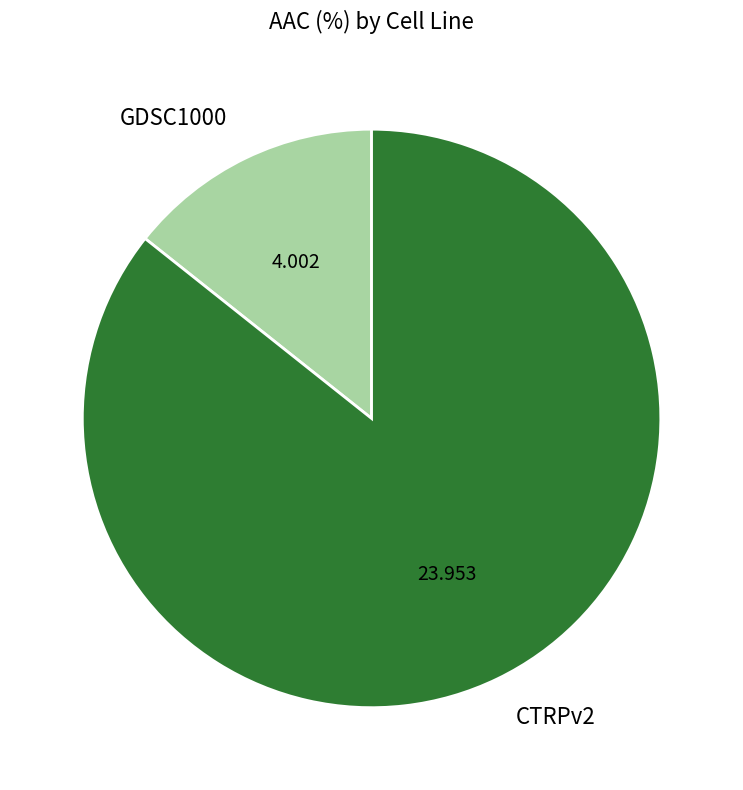

Which category has the biggest portion of the pie?

CTRPv2